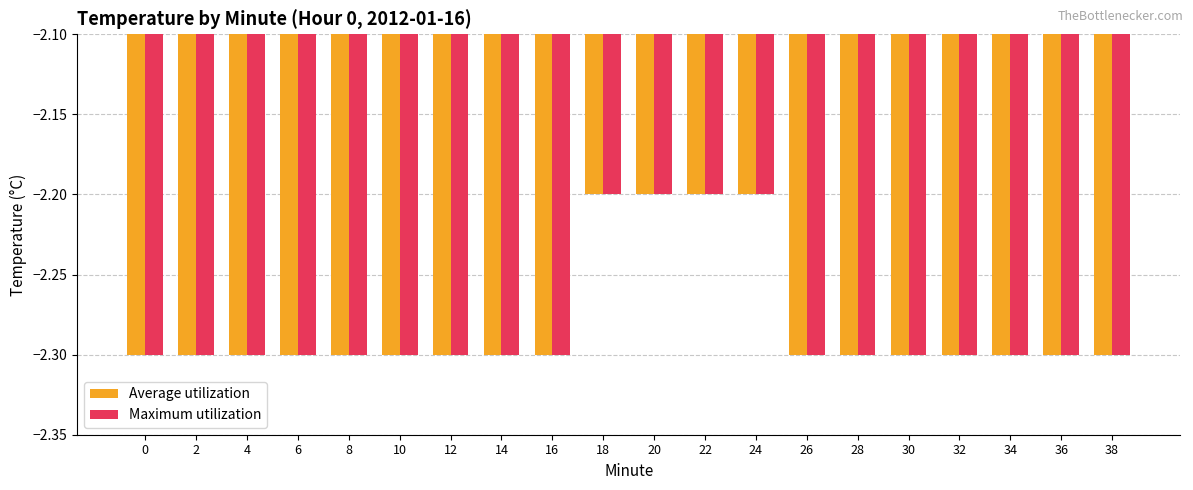

What is the maximum value for Maximum utilization?

-2.2